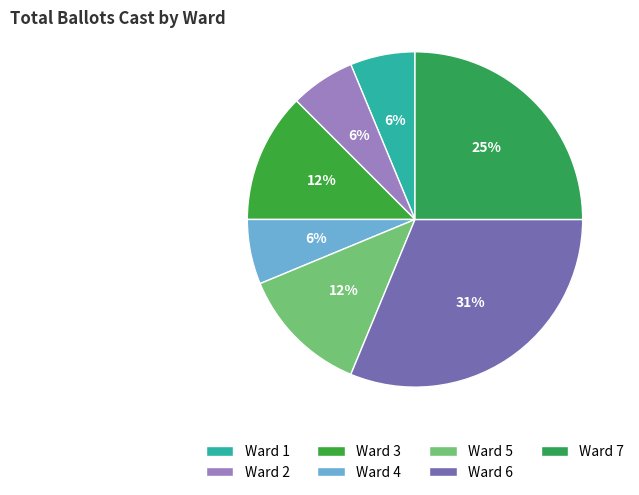

Is there a majority slice in this chart?

No